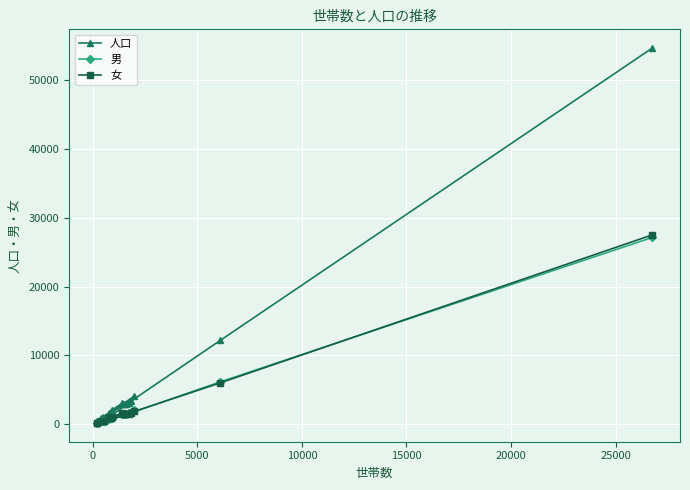

Reading left to right, extract all data points from this chart.

人口: 54634	12205	3328	3047	2053	1841	2944	888	867	1021	536	3119	2989	1746	434	4047	2991	1709	1688	421
男: 27133	6176	1636	1436	998	846	1429	421	443	477	421	1673	1469	892	193	2085	1504	857	783	199
女: 27501	6029	1692	1611	1055	995	1515	467	424	544	467	1446	1520	854	241	1962	1487	852	905	222